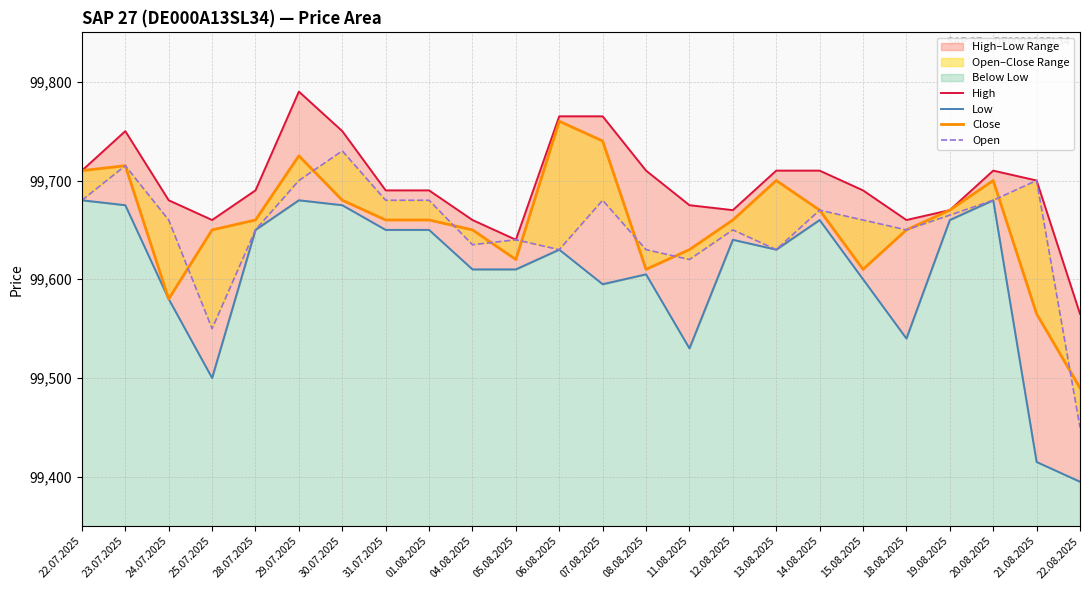

How many lines are shown in the chart?

4